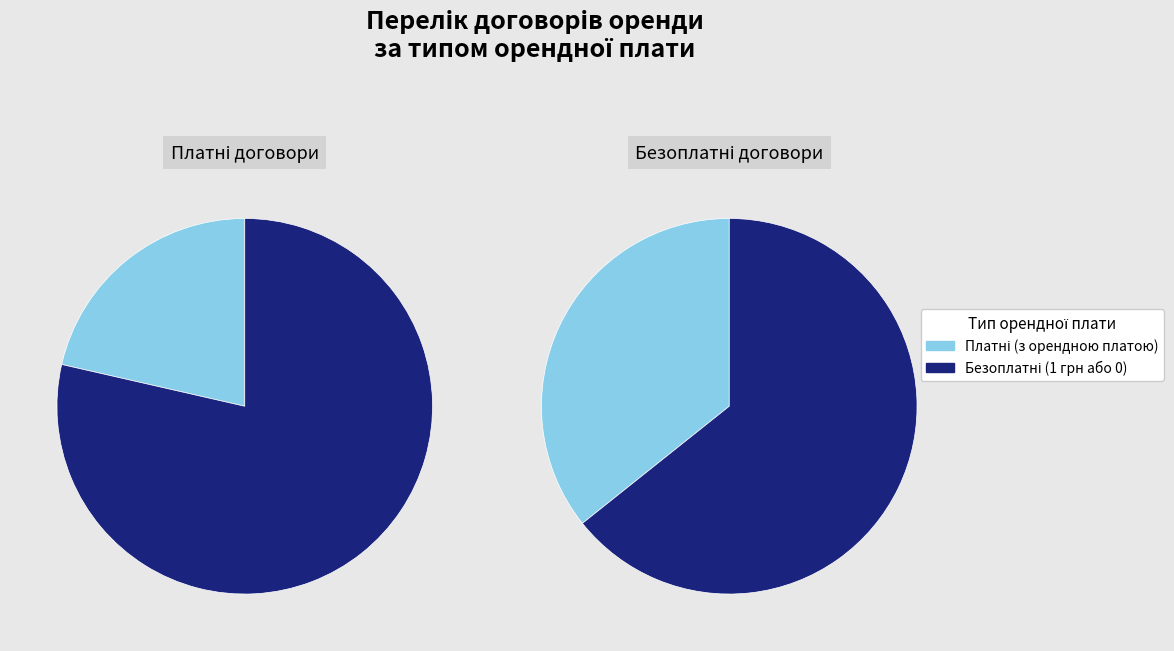

True or false: Моршинська міська рада accounts for 37% of the total.

False